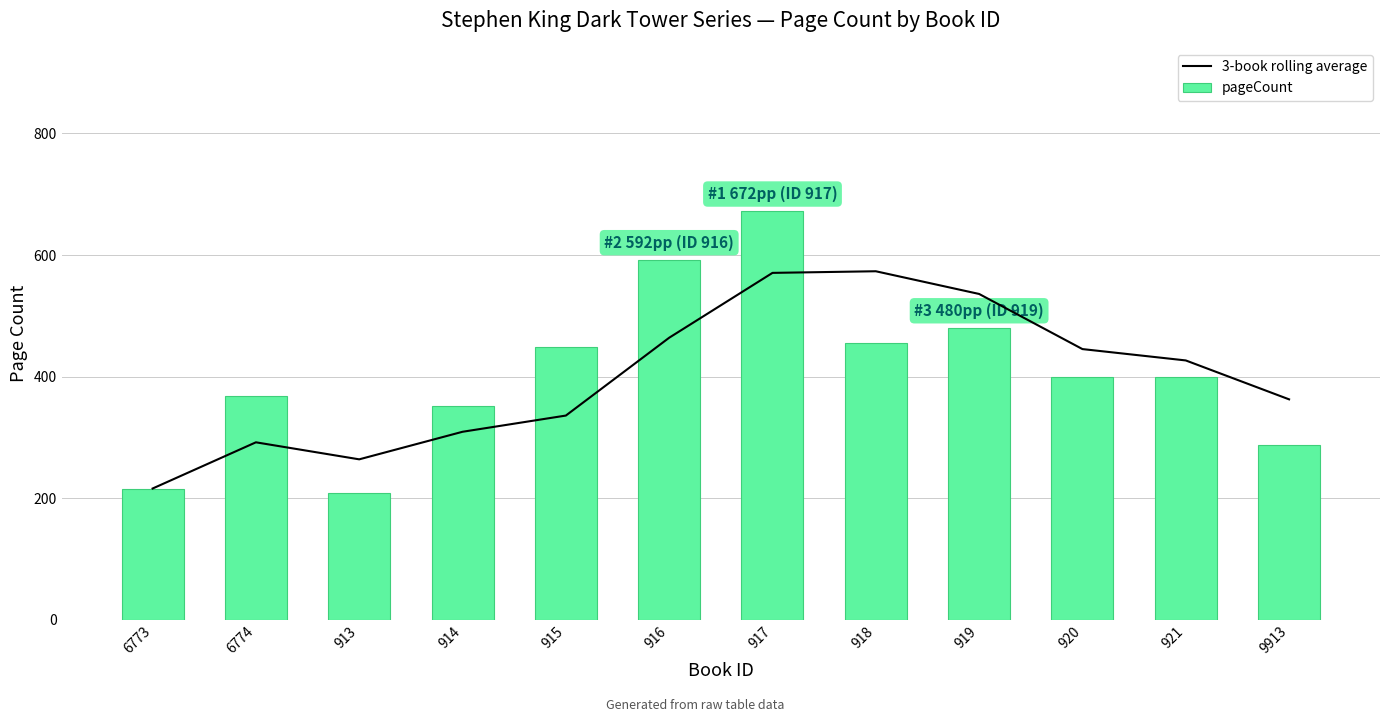

Reading left to right, extract all data points from this chart.

3-book rolling average: 216.0	292.0	264.0	309.3	336.0	464.0	570.7	573.3	536.0	445.3	426.7	362.7
pageCount: 216.0	368.0	208.0	352.0	448.0	592.0	672.0	456.0	480.0	400.0	400.0	288.0